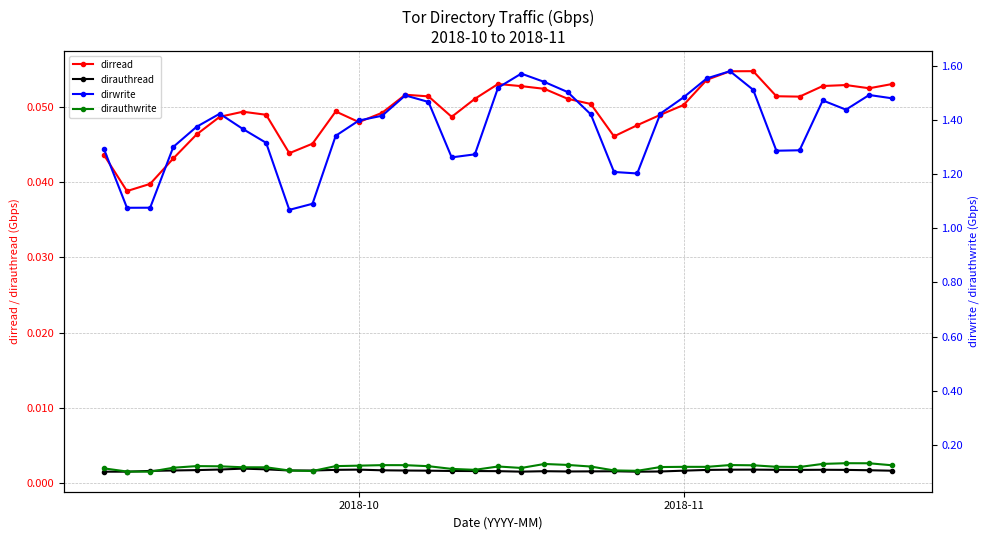

True or false: dirauthread has more than 2 interior local peaks.

True